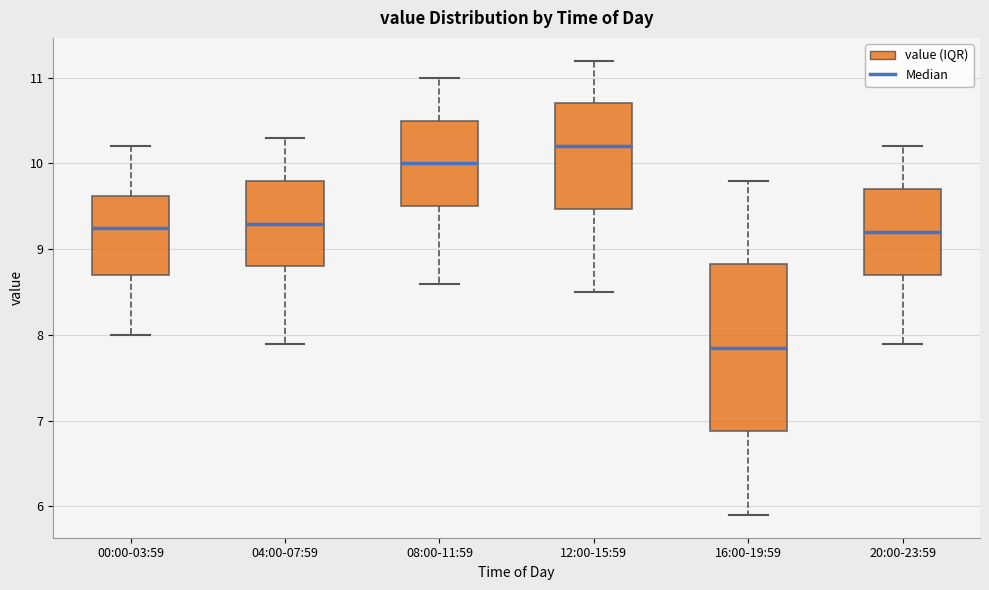

Which box has the highest median line?

12:00-15:59